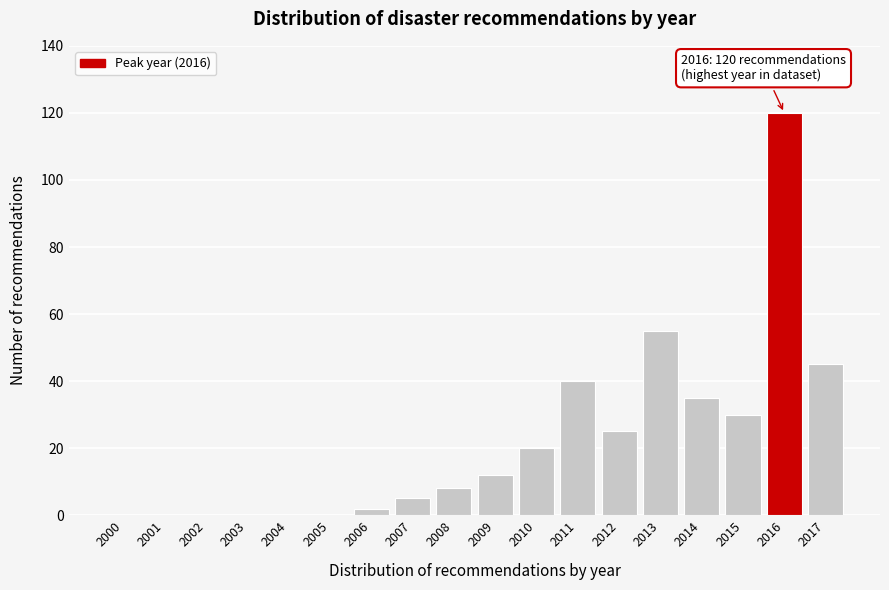

Reading right to left, what are all the values shown in this chart?

2017=45	2016=120	2015=30	2014=35	2013=55	2012=25	2011=40	2010=20	2009=12	2008=8	2007=5	2006=2	2005=0	2004=0	2003=0	2002=0	2001=0	2000=0